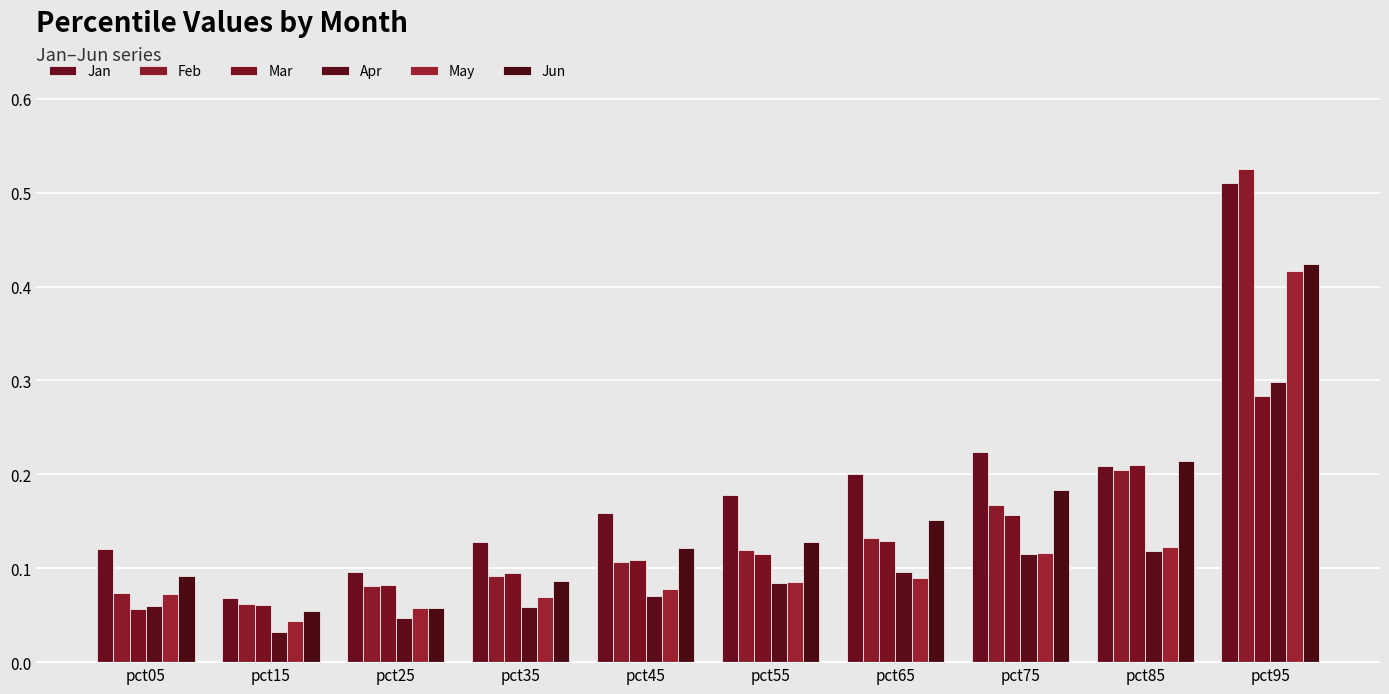

What is the sum of the Jan values at pct75 and pct85?

0.4